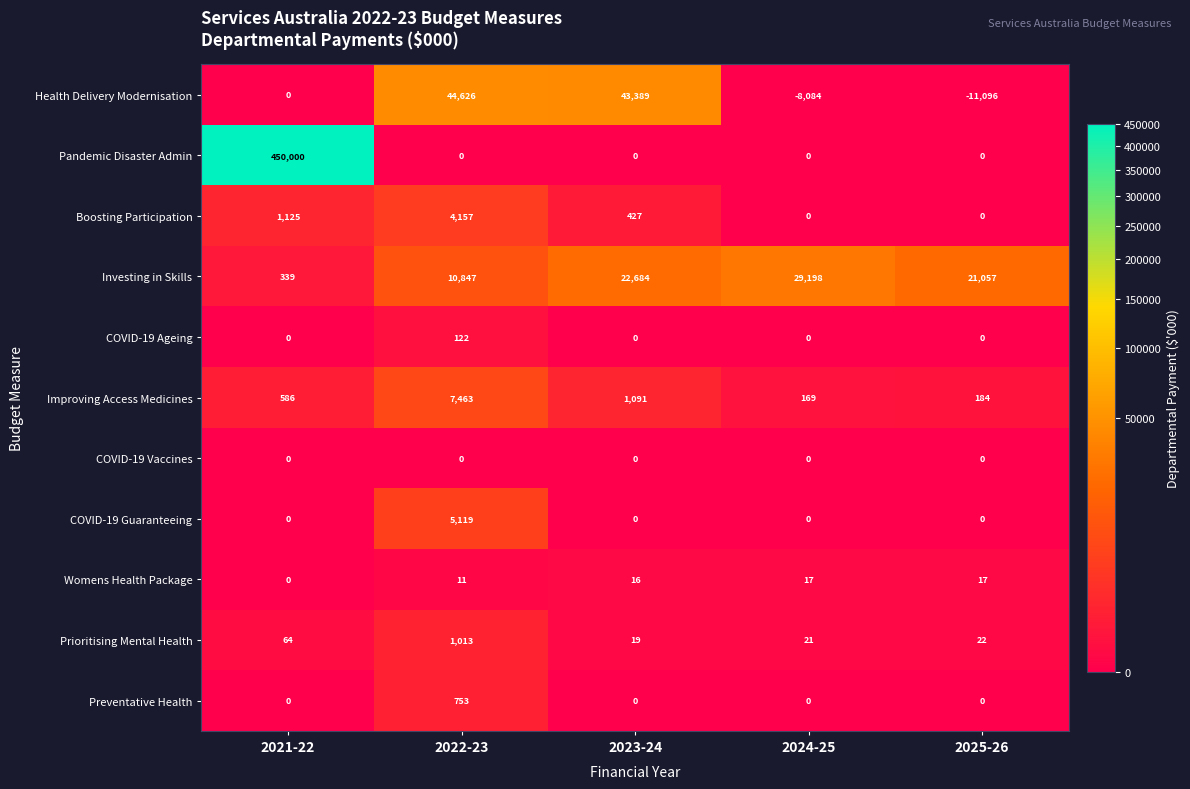

Where is Prioritising Mental Health nearest to the value 516?

2021-22